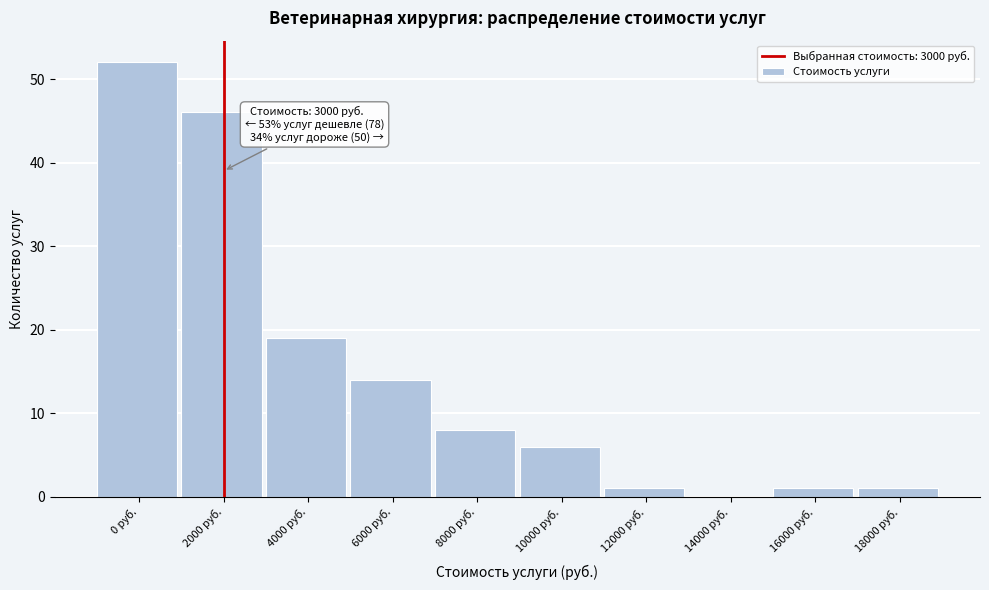

Reading left to right, transcribe all the data shown in this chart.

0 руб.=52	2000 руб.=46	4000 руб.=19	6000 руб.=14	8000 руб.=8	10000 руб.=6	12000 руб.=1	14000 руб.=0	16000 руб.=1	18000 руб.=1